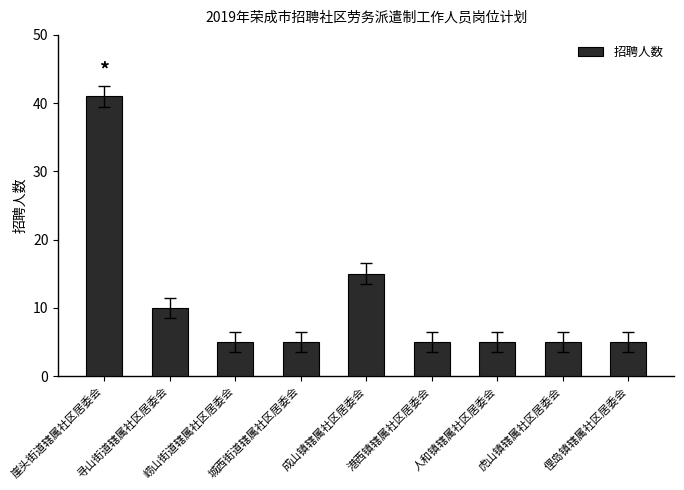

What is the average value?

11